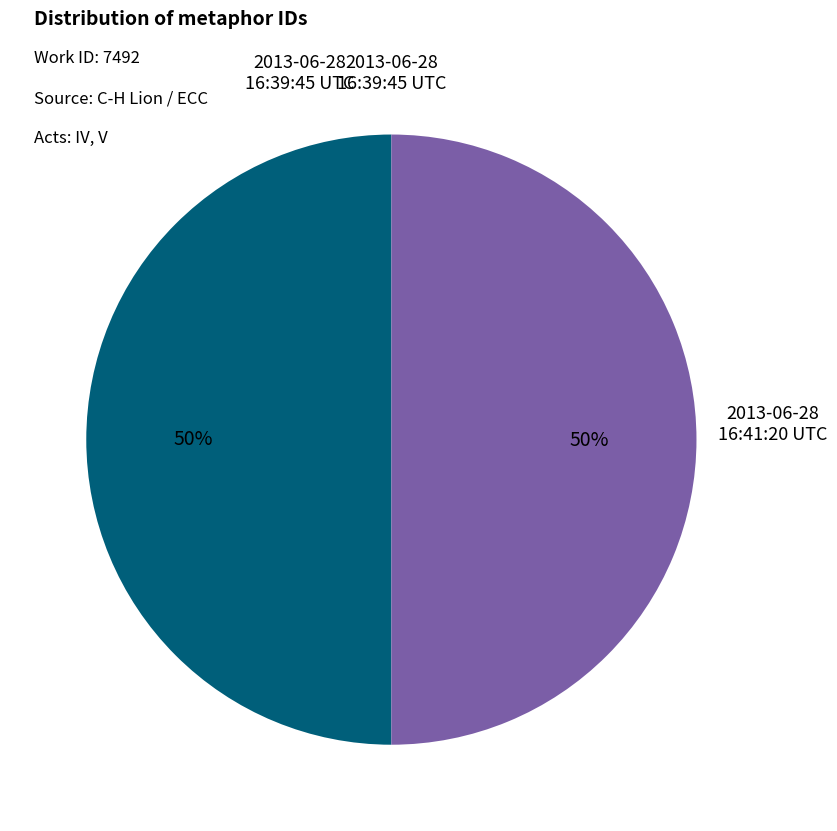

To the nearest percent, what is the average slice percentage?

50%